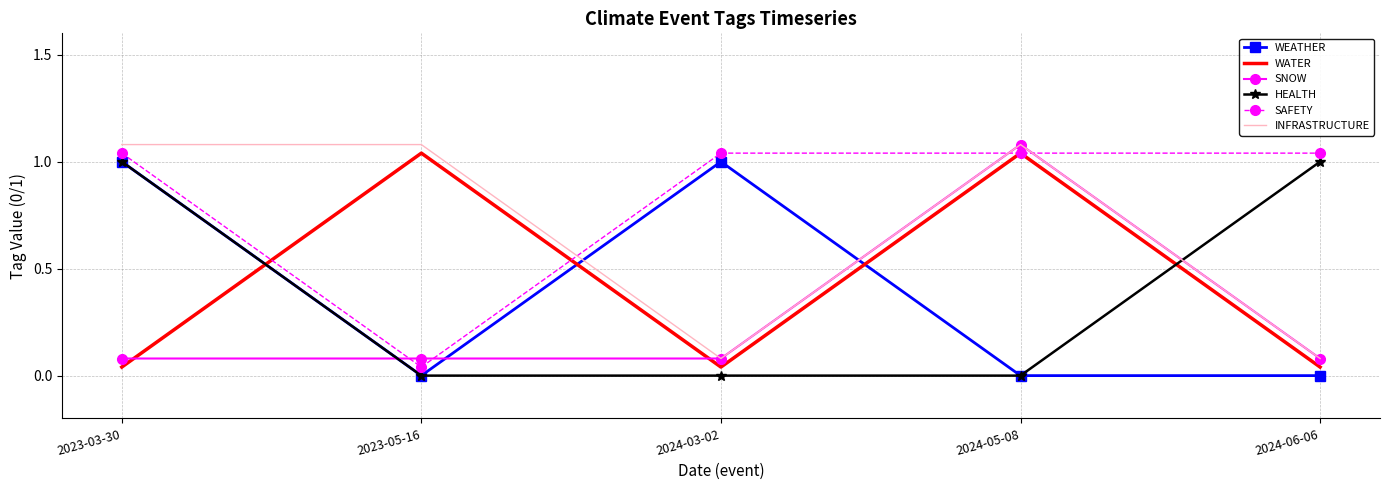

What position from the left is 2024-05-08?

4